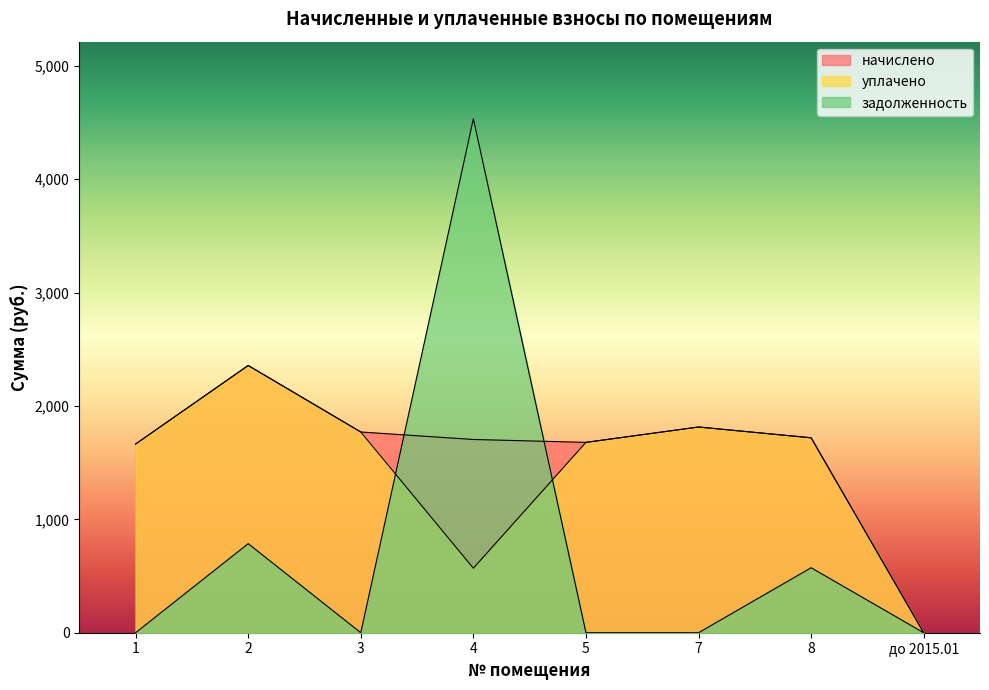

At which category is the sum across all series the highest?

4